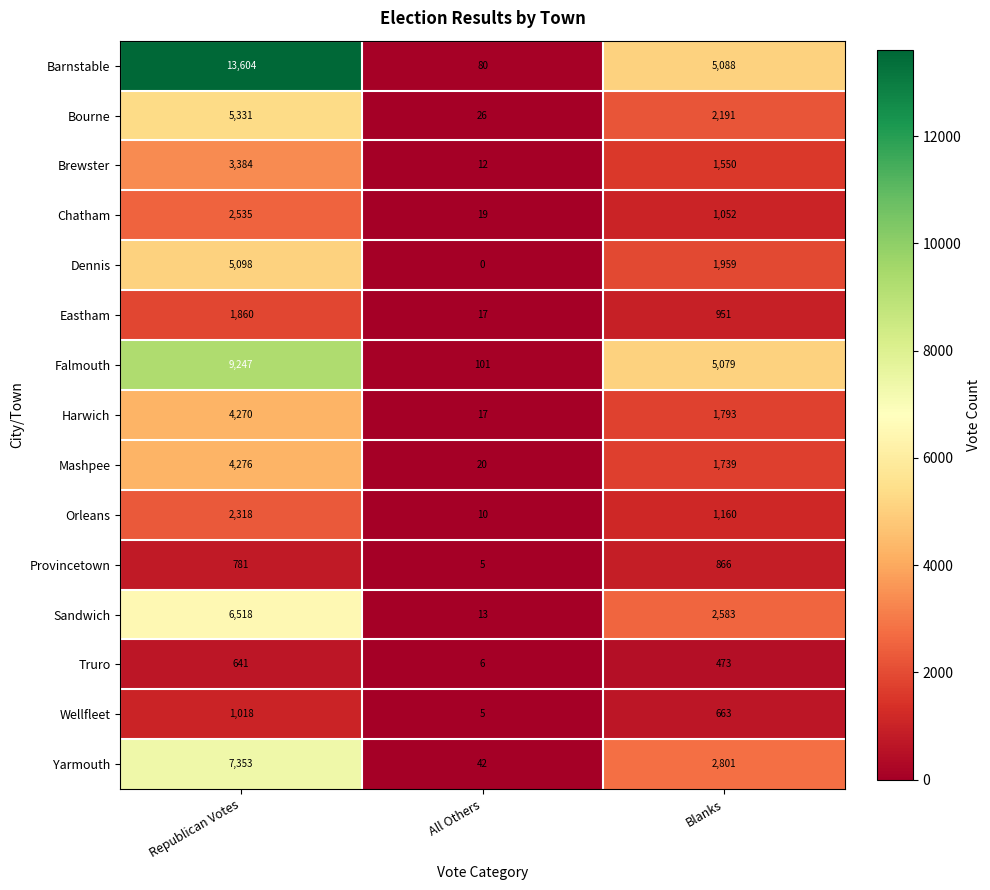

Which series has the largest range (max minus min)?

Barnstable